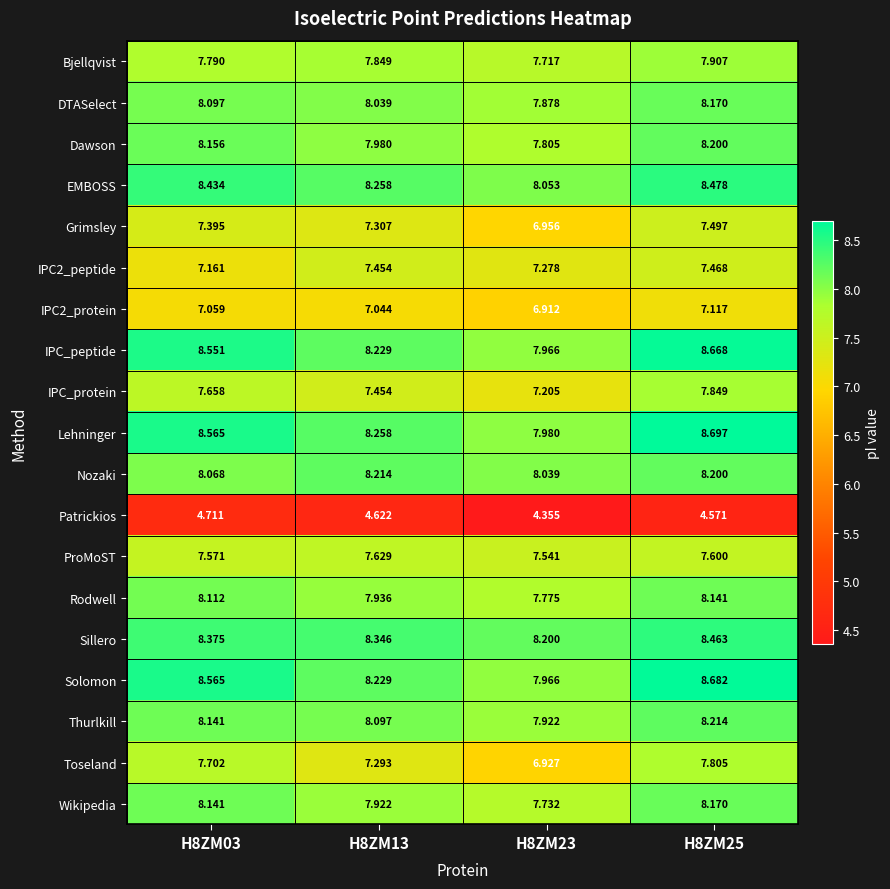

Which series has the largest total across all categories?

Lehninger